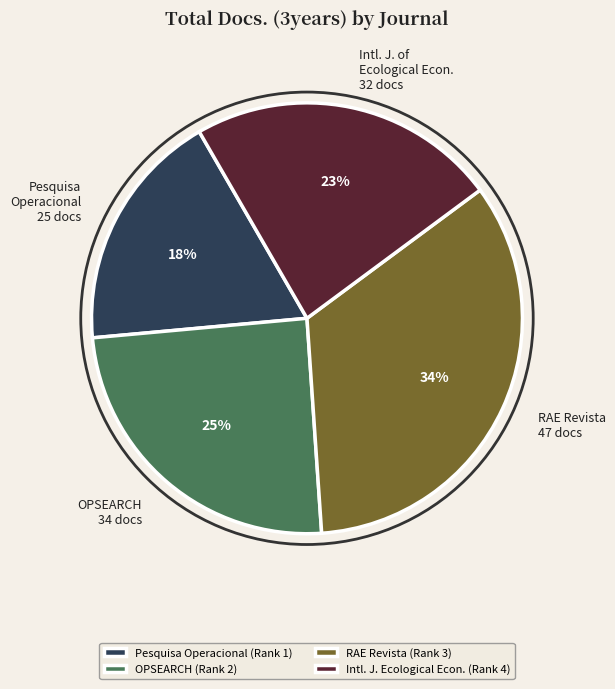

Does any single category account for the majority?

No